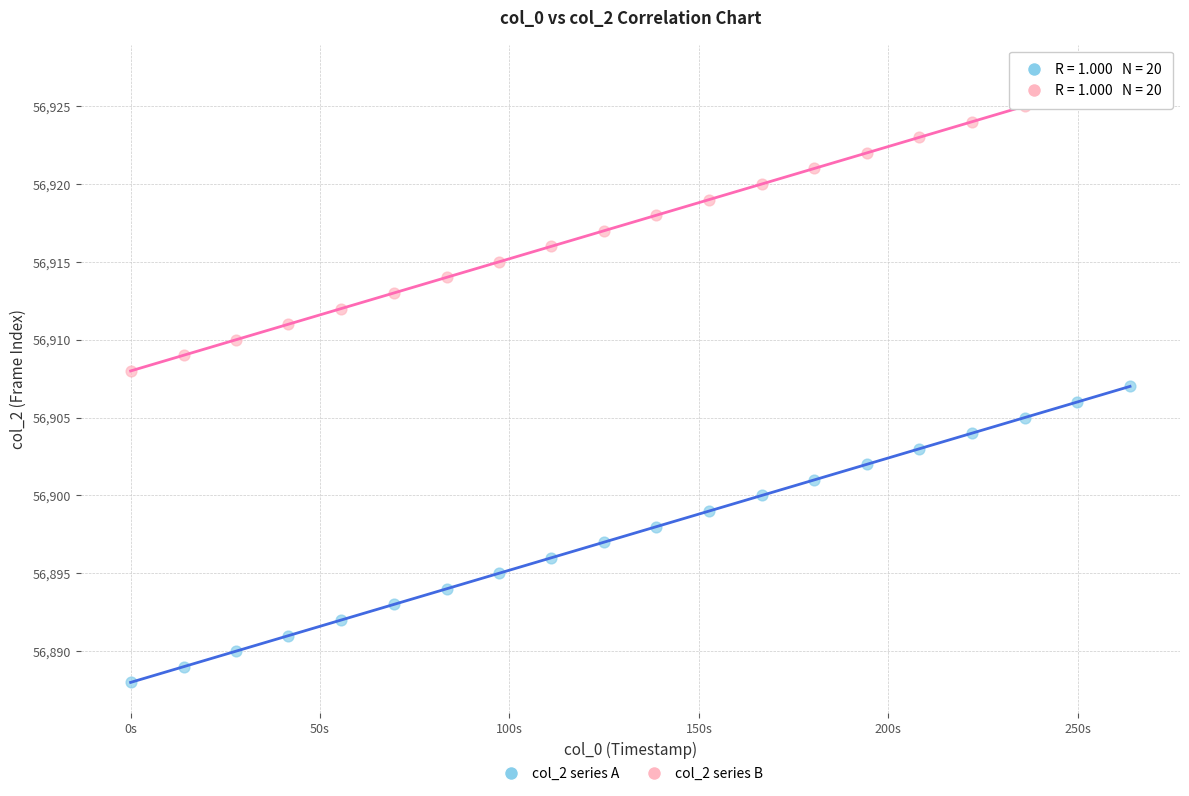

Which series contains the lowest Y value?

col_2 series A